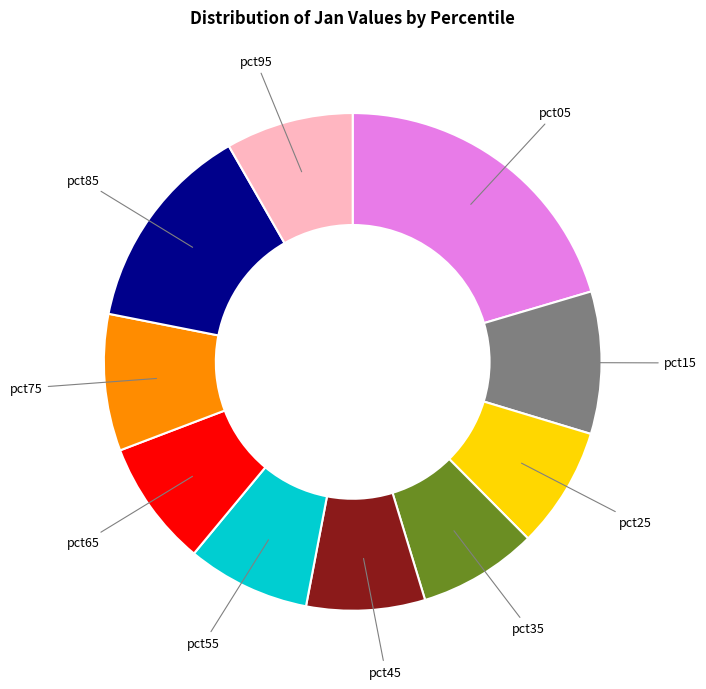

Combined, do pct95 and pct05 account for over 50%?

No